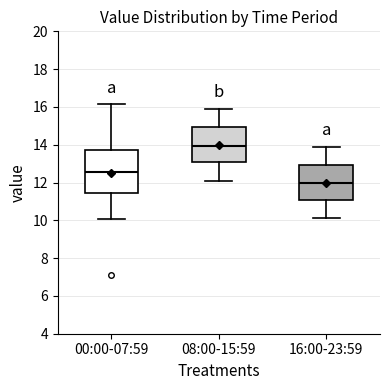

Where is the lower edge of the box for 16:00-23:59 on the y-axis? The values are not printed on the chart, so give them approximately, as read against the axis.

11.0